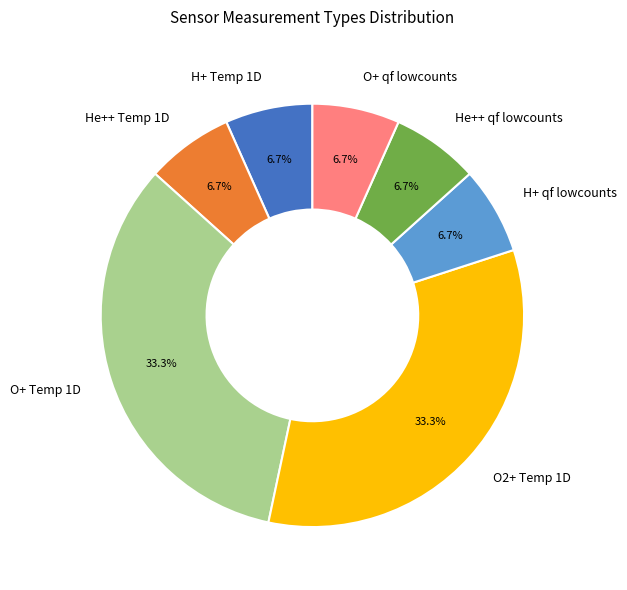

Does any single category account for the majority?

No